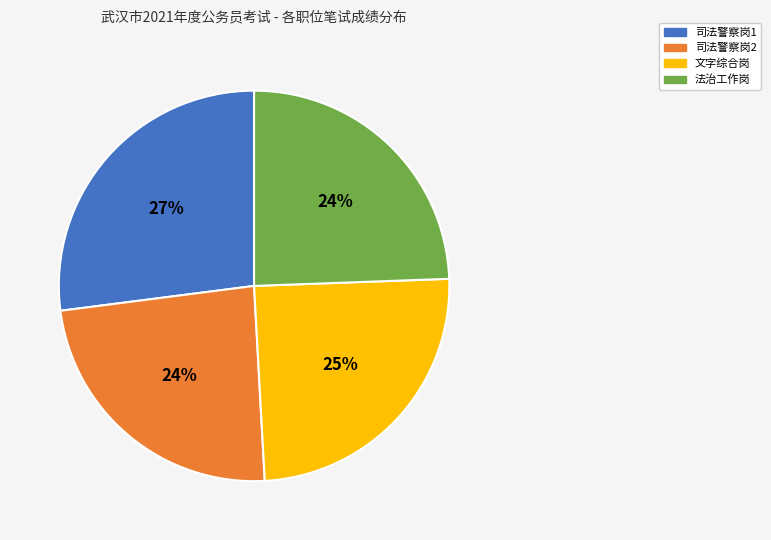

Which category has the biggest portion of the pie?

司法警察岗1